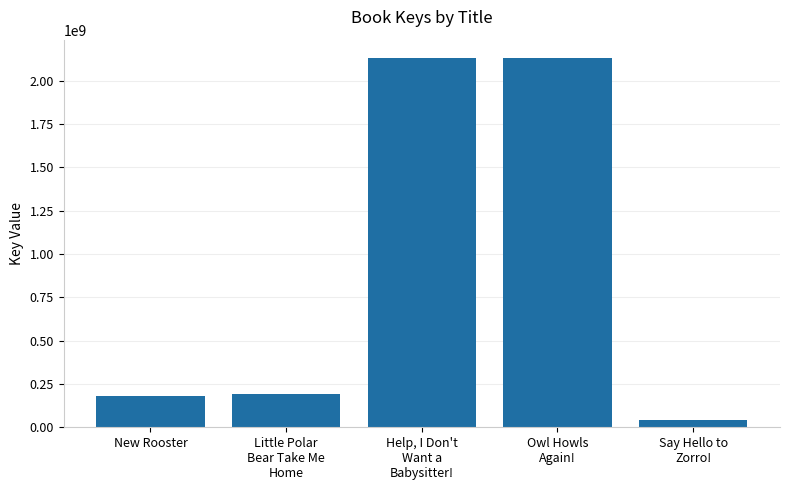

What position from the right is Help, I Don't
Want a
Babysitter!?

3